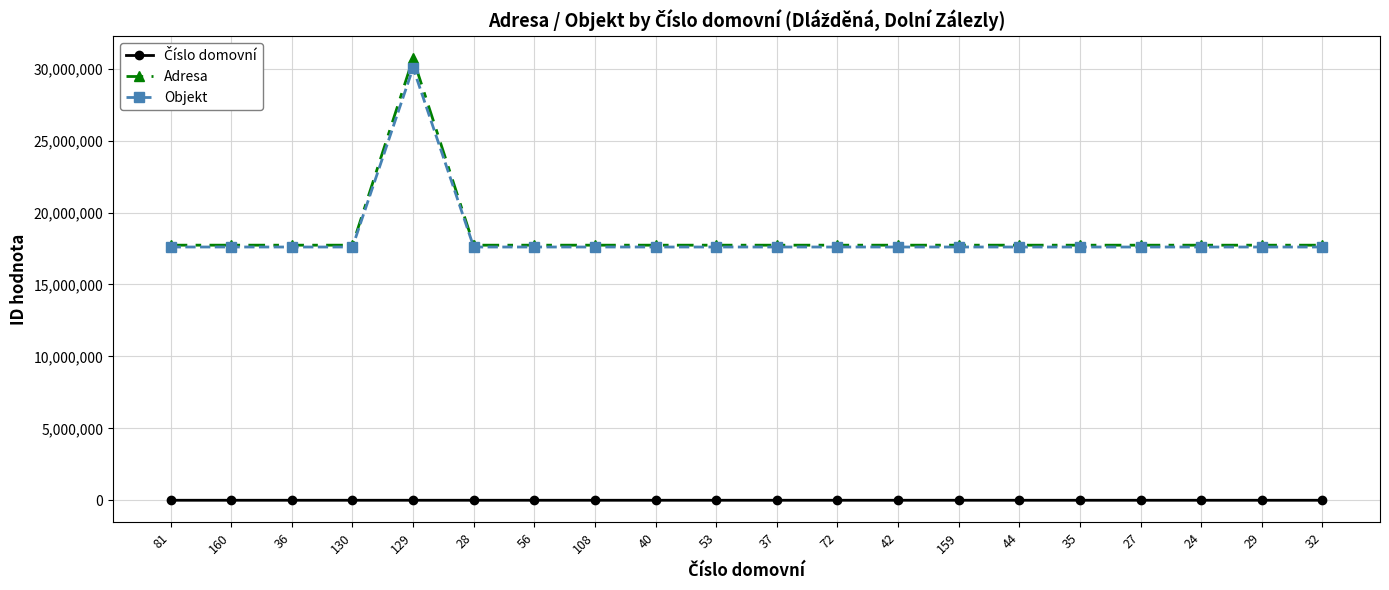

Which series changed the most between 129 and 56?

Adresa